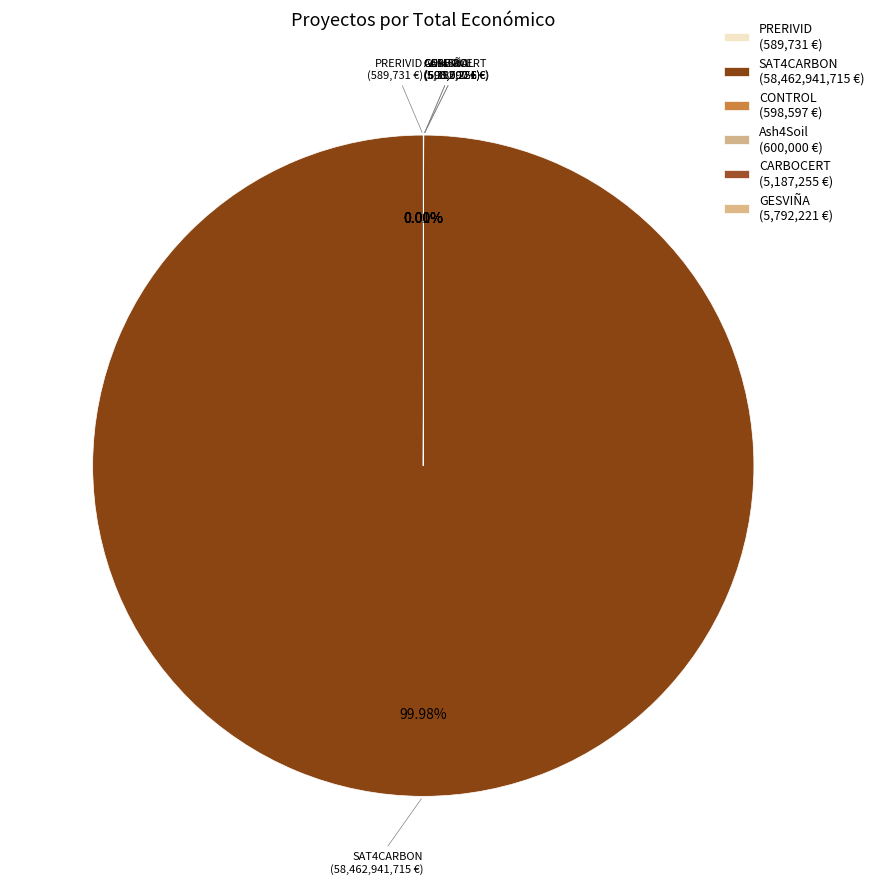

The Ash4Soil slice represents 10% of the pie. True or false?

False